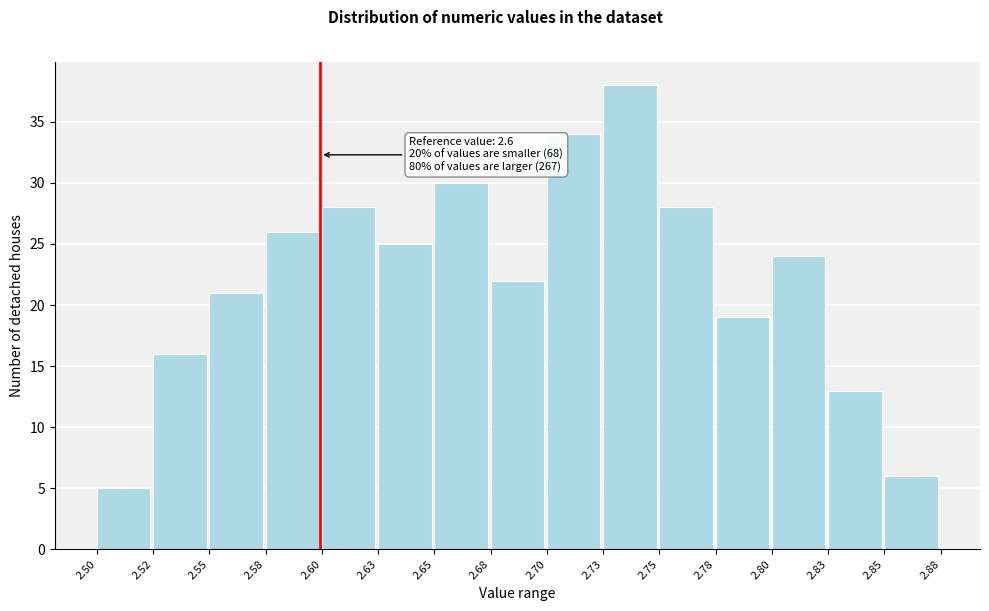

Reading left to right, transcribe all the data shown in this chart.

2.50=5	2.52=16	2.55=21	2.58=26	2.60=28	2.63=25	2.65=30	2.68=22	2.70=34	2.73=38	2.75=28	2.78=19	2.80=24	2.83=13	2.85=6